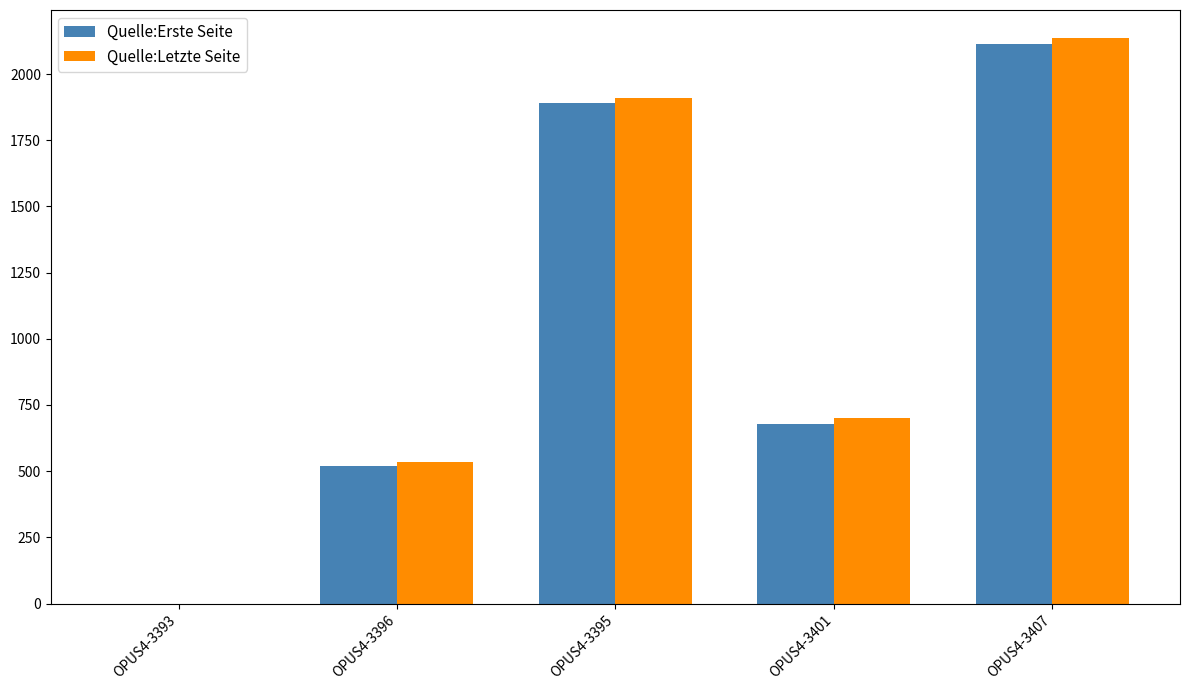

Which series has the widest spread of values?

Quelle:Letzte Seite